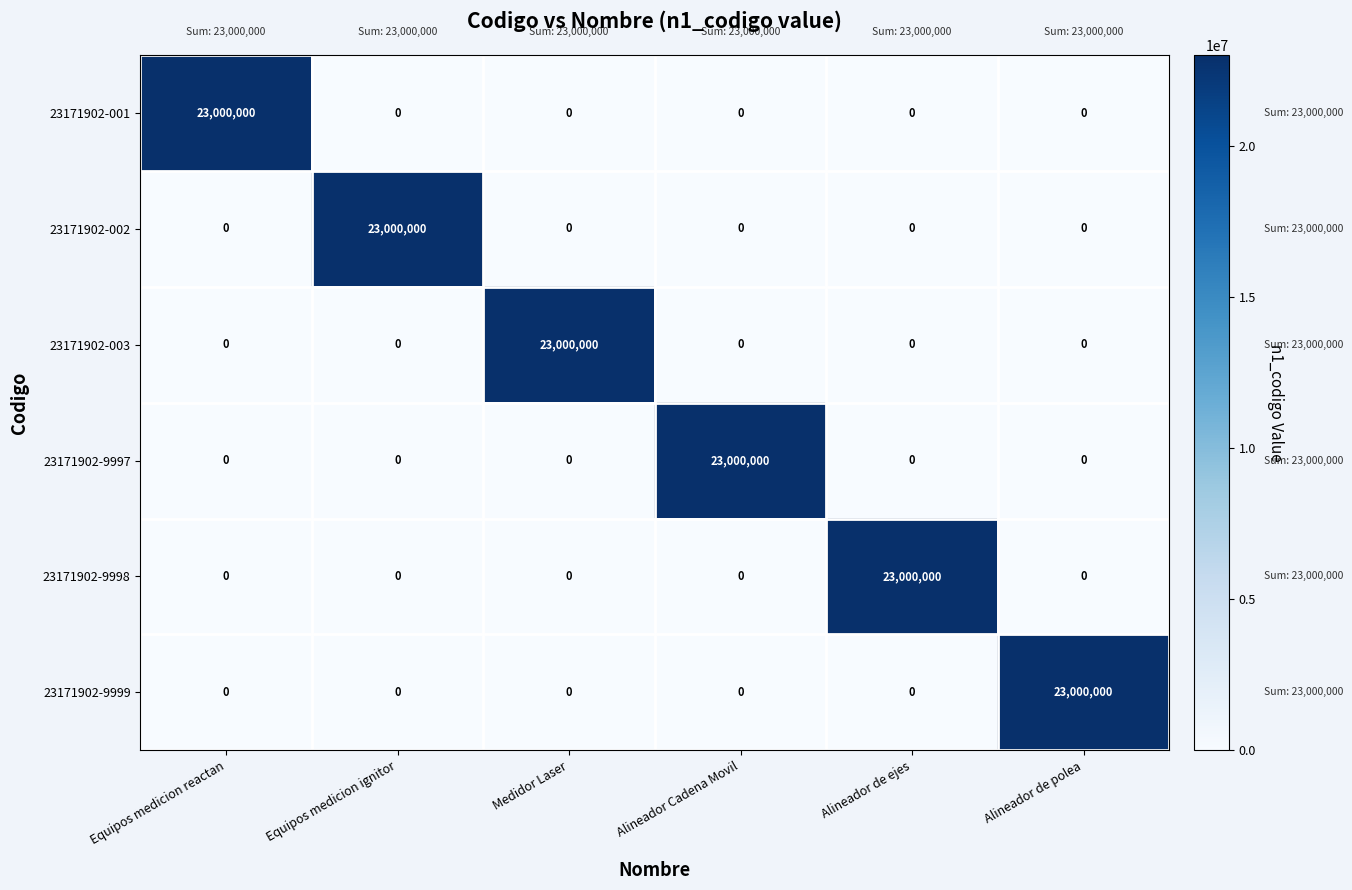

True or false: 23171902-001 has a value of 0 at Medidor Laser.

True